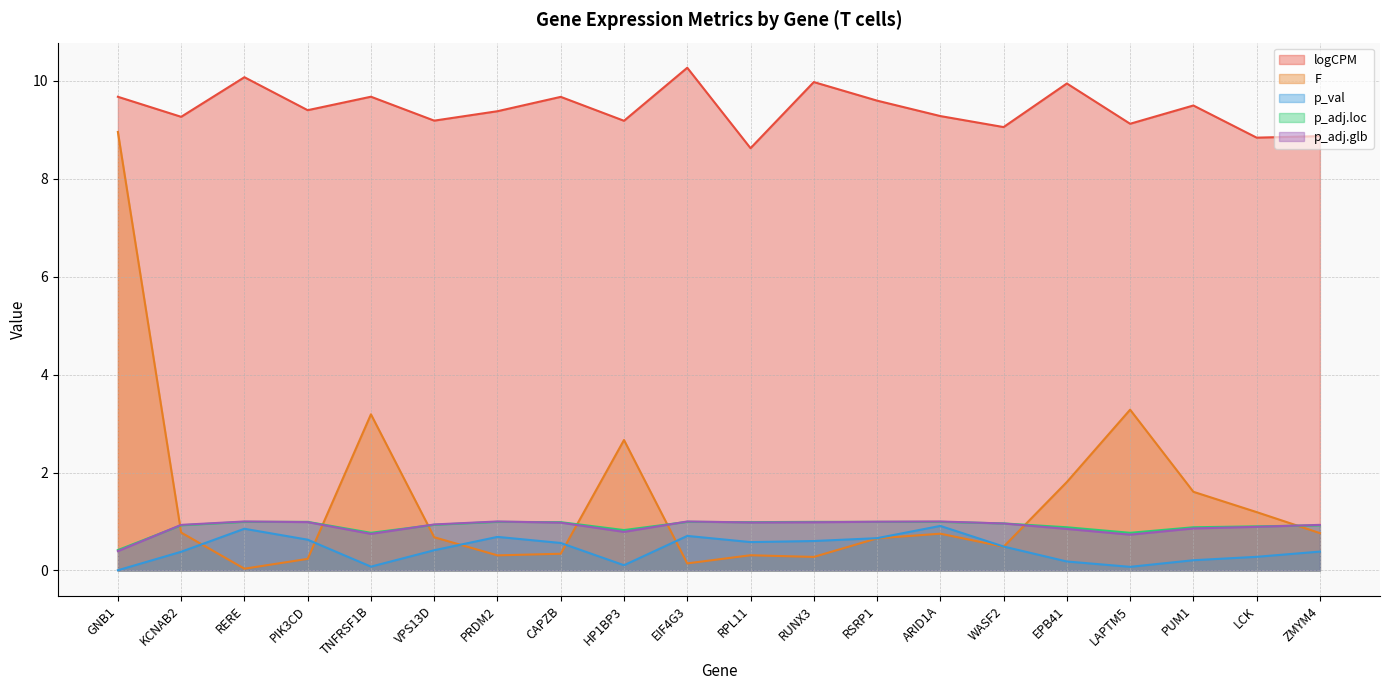

At which label does logCPM reach its minimum?

RPL11